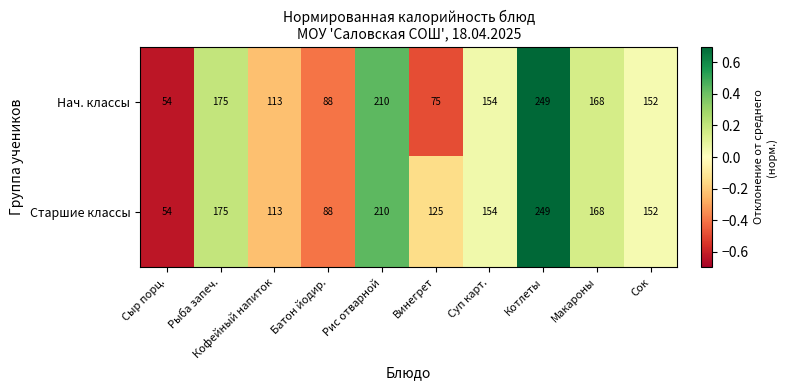

What is the greatest value displayed?

249